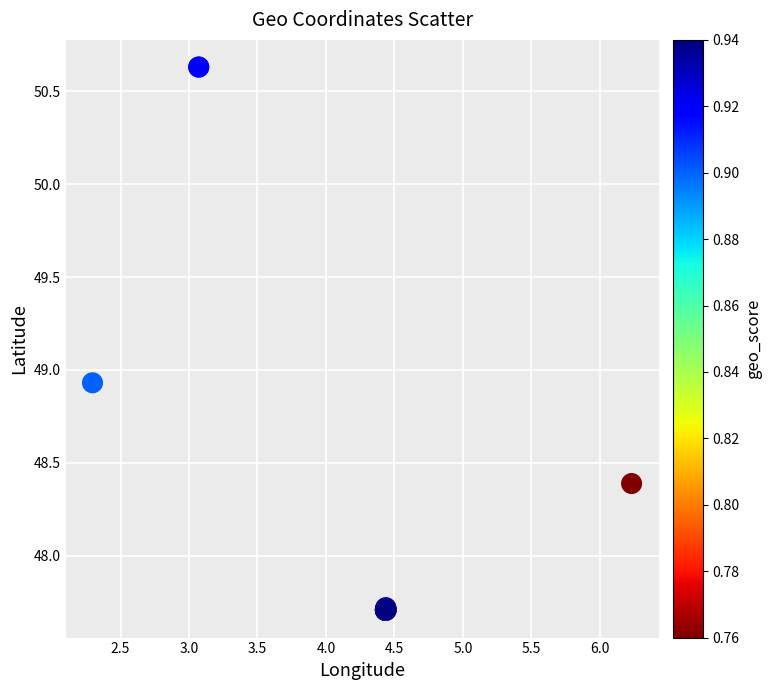

What Y value in the scatter plot is closest to 49?

48.9